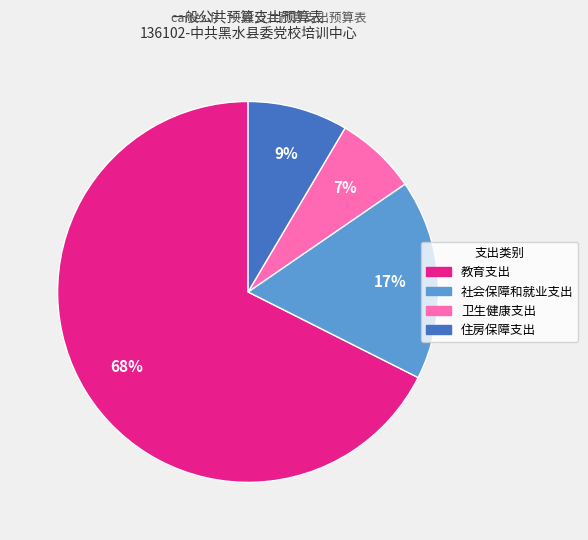

Combined, do 卫生健康支出 and 教育支出 account for over 50%?

Yes